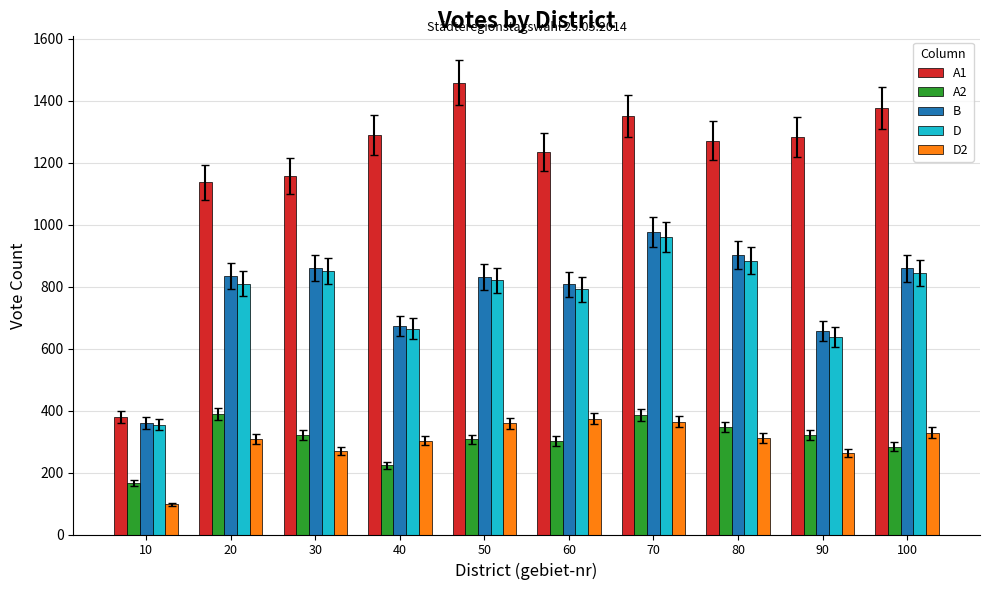

What is the difference between the highest and lowest values at 20?

828